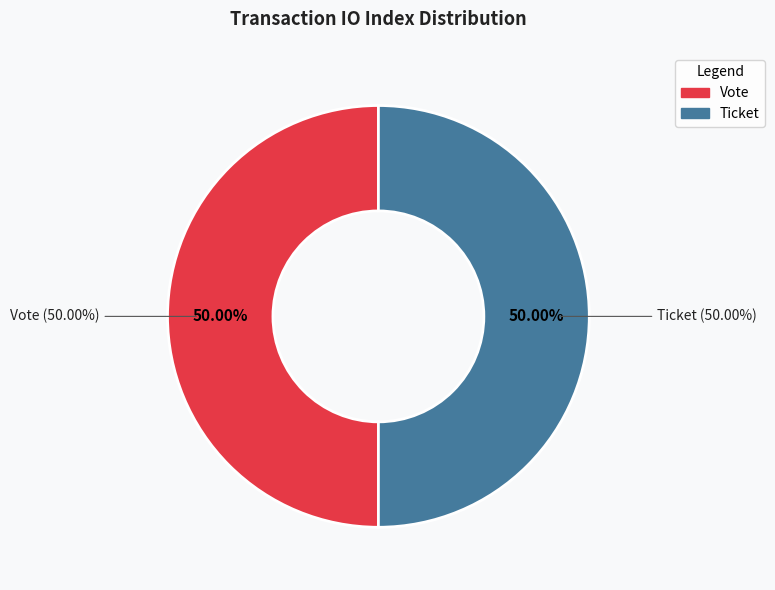

Does Vote account for over 50% of the chart?

Yes